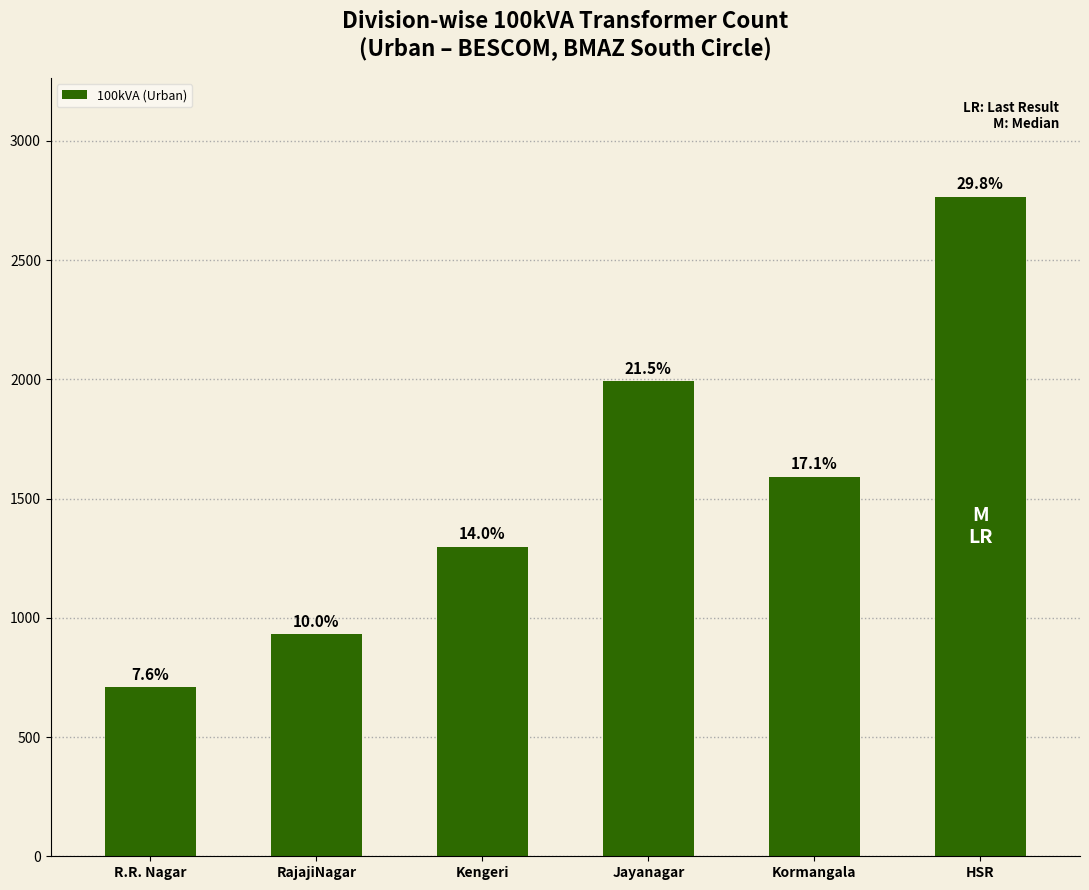

Reading left to right, what are all the values shown in this chart?

R.R. Nagar=708	RajajiNagar=932	Kengeri=1299	Jayanagar=1994	Kormangala=1592	HSR=2767